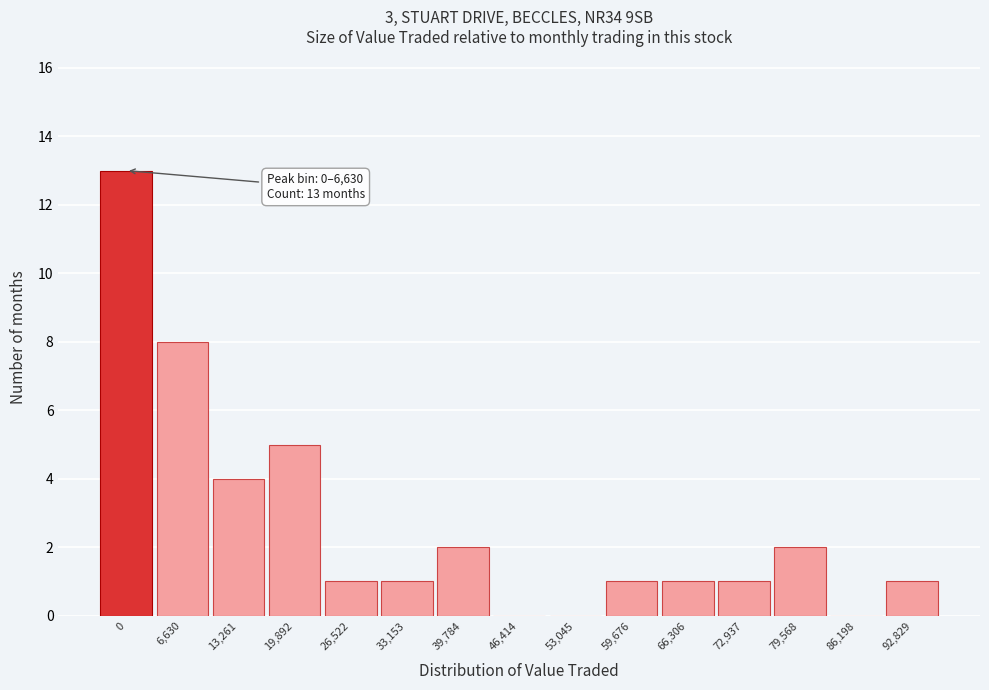

Reading right to left, transcribe all the data shown in this chart.

92,829=1	86,198=0	79,568=2	72,937=1	66,306=1	59,676=1	53,045=0	46,414=0	39,784=2	33,153=1	26,522=1	19,892=5	13,261=4	6,630=8	0=13